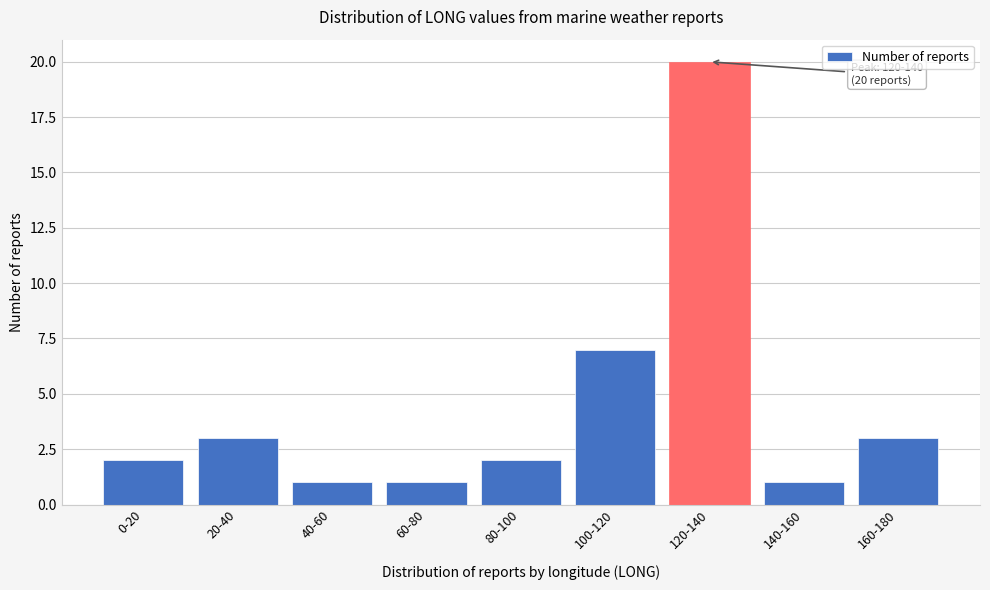

Reading right to left, what are all the values shown in this chart?

160-180=3	140-160=1	120-140=20	100-120=7	80-100=2	60-80=1	40-60=1	20-40=3	0-20=2